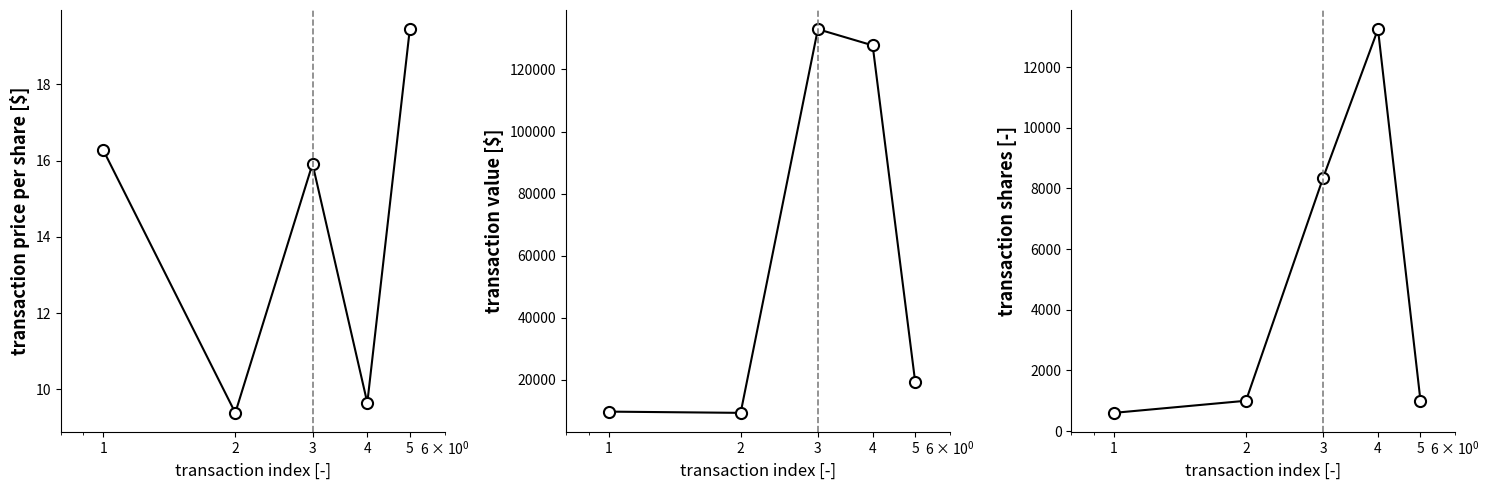

What is the average value of the transactionShares series?

4841.6